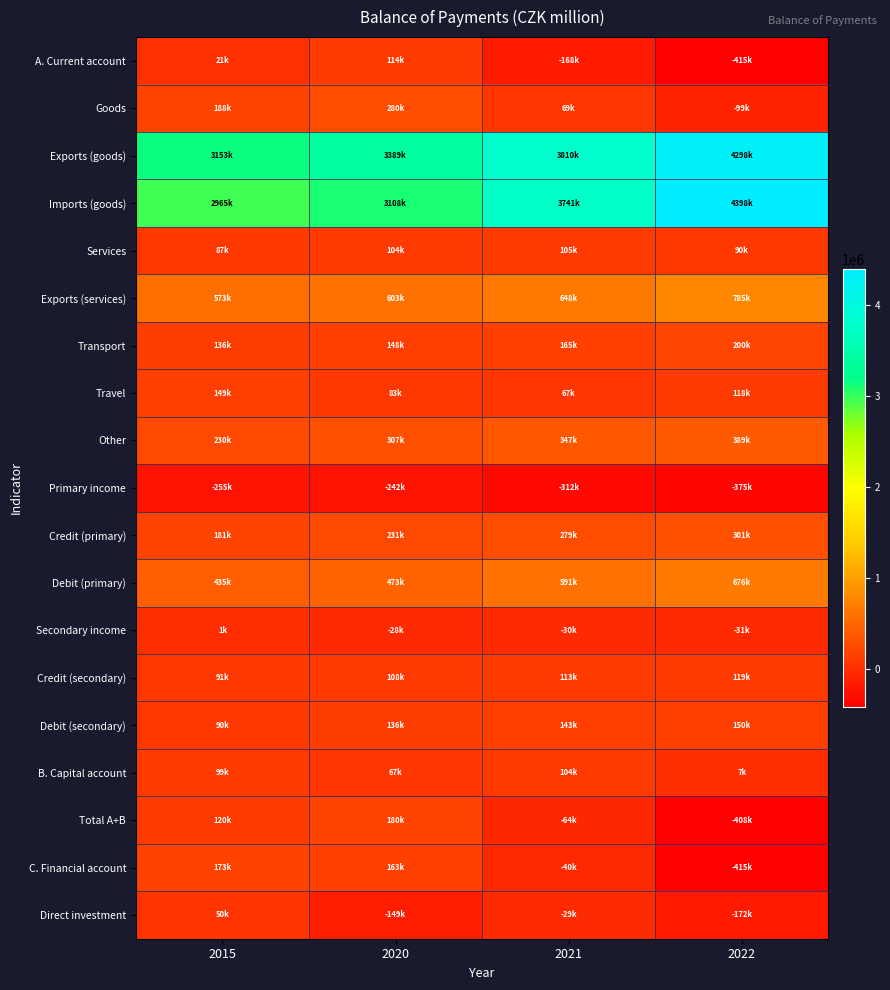

What is the smallest value displayed?

-415289.8